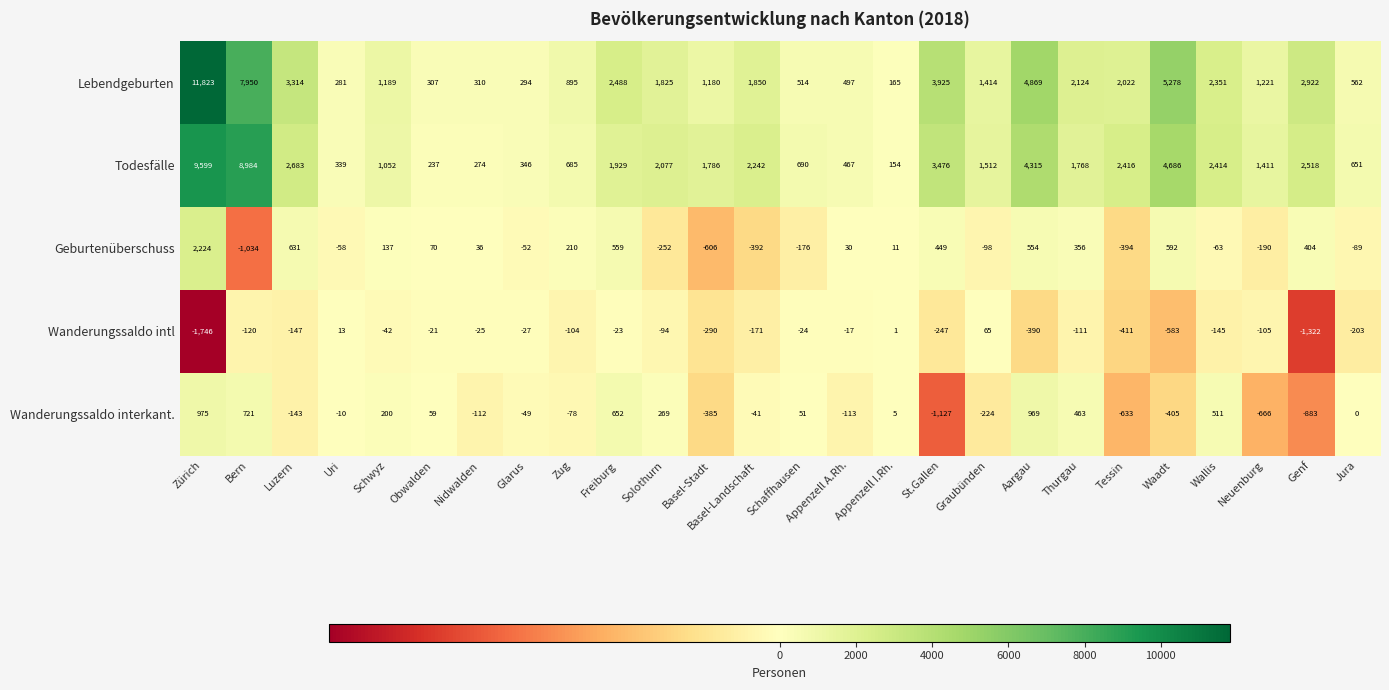

True or false: Lebendgeburten has a value of 1180 at Basel-Stadt.

True